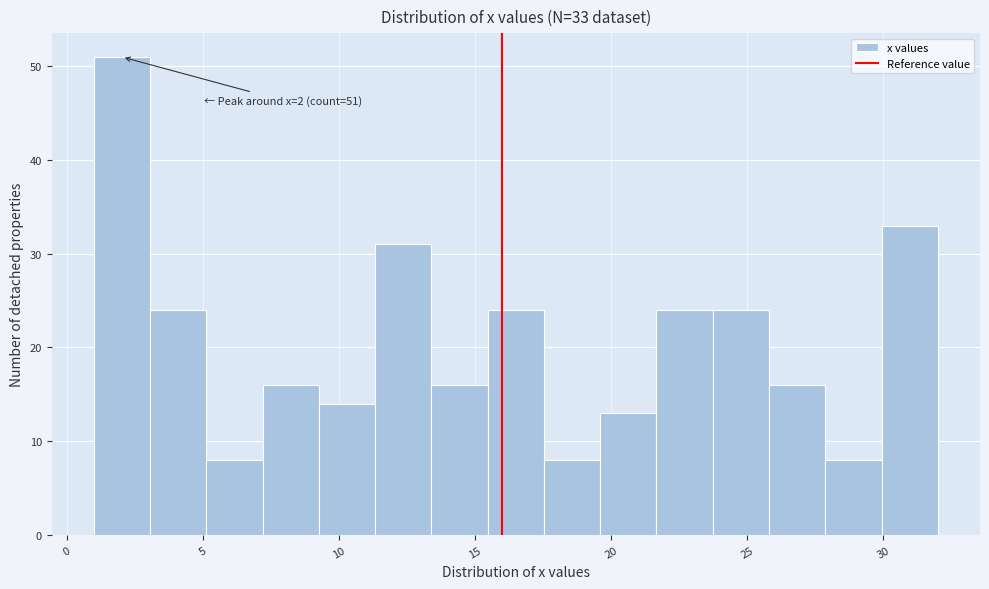

Which range on the x-axis has the tallest bar?

1.0 to 3.0